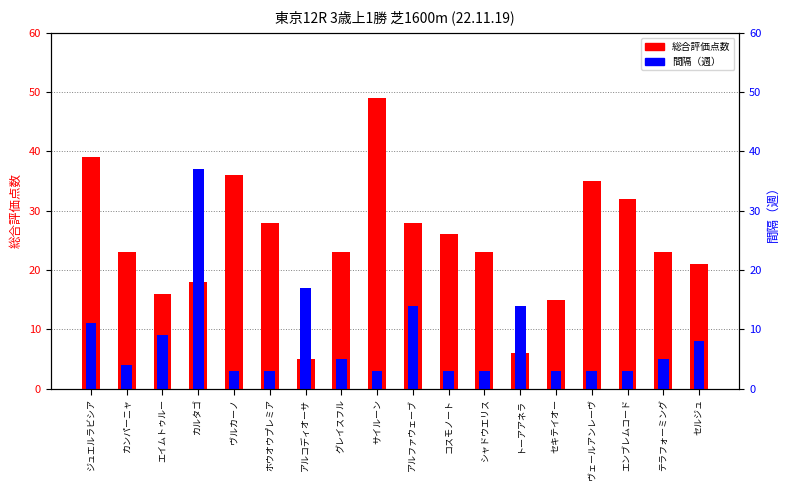

List the series in order of their peak value, lowest first.

間隔（週）, 総合評価点数